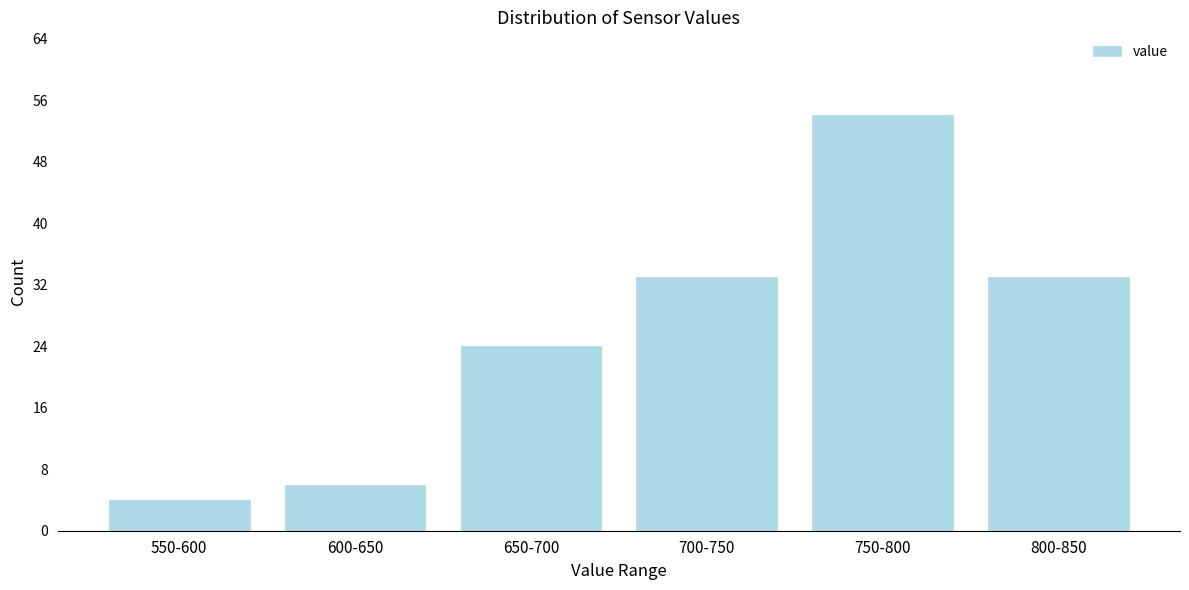

Reading left to right, what are all the values shown in this chart?

550-600=4	600-650=6	650-700=24	700-750=33	750-800=54	800-850=33